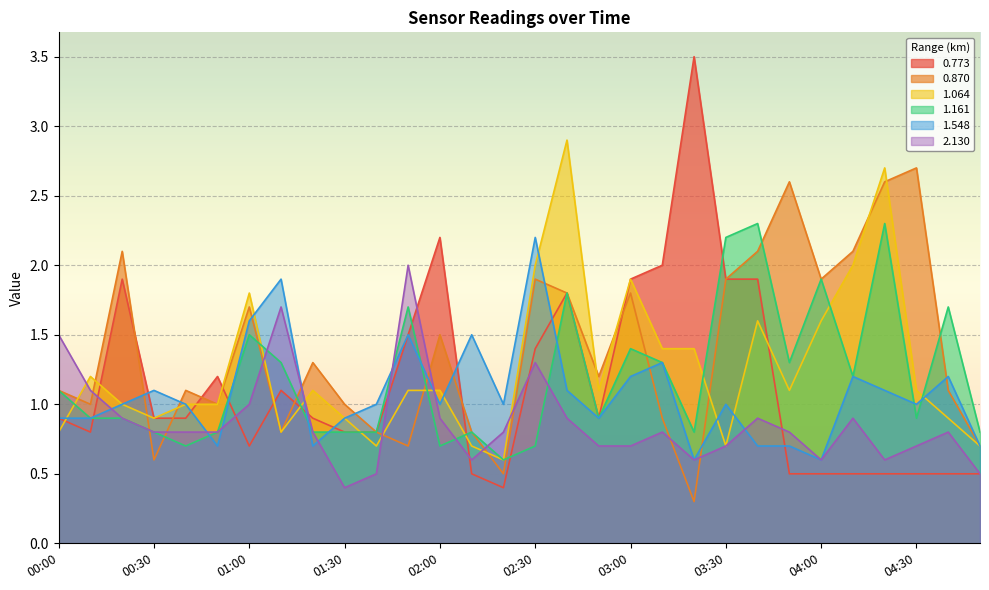

How many interior local valleys does the 2.130 series have?

5